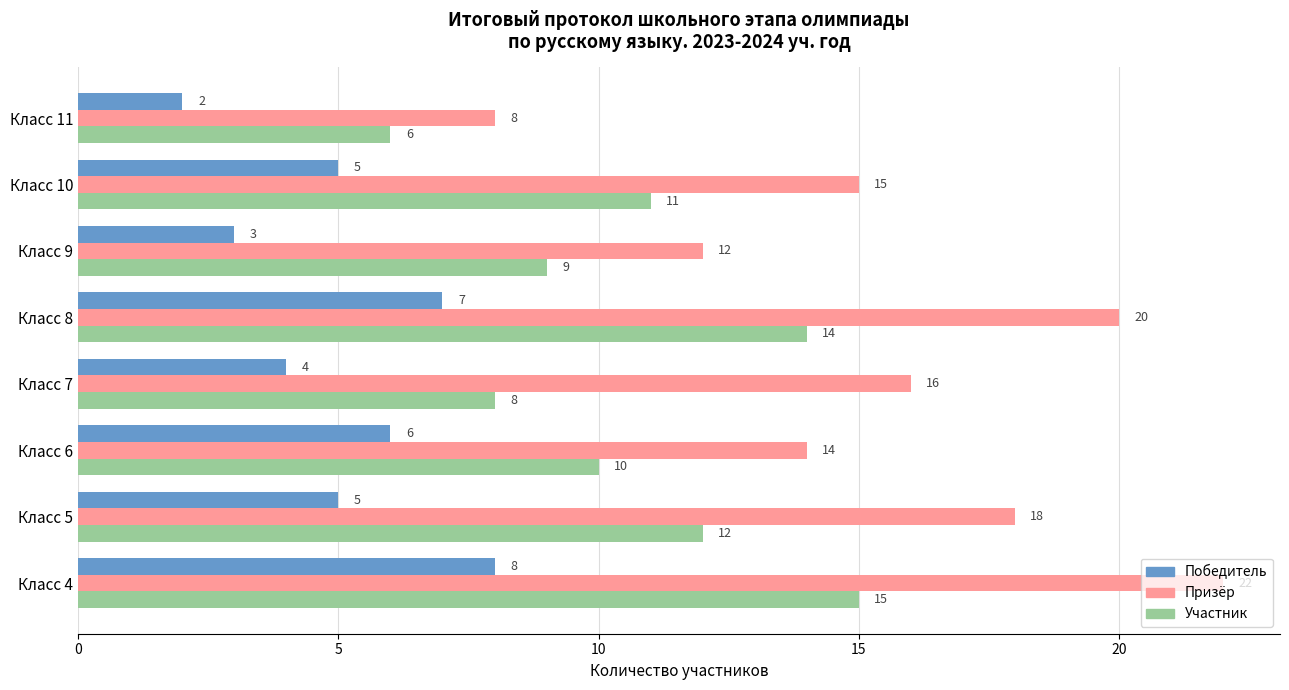

Where is Участник nearest to the value 10?

Класс 6